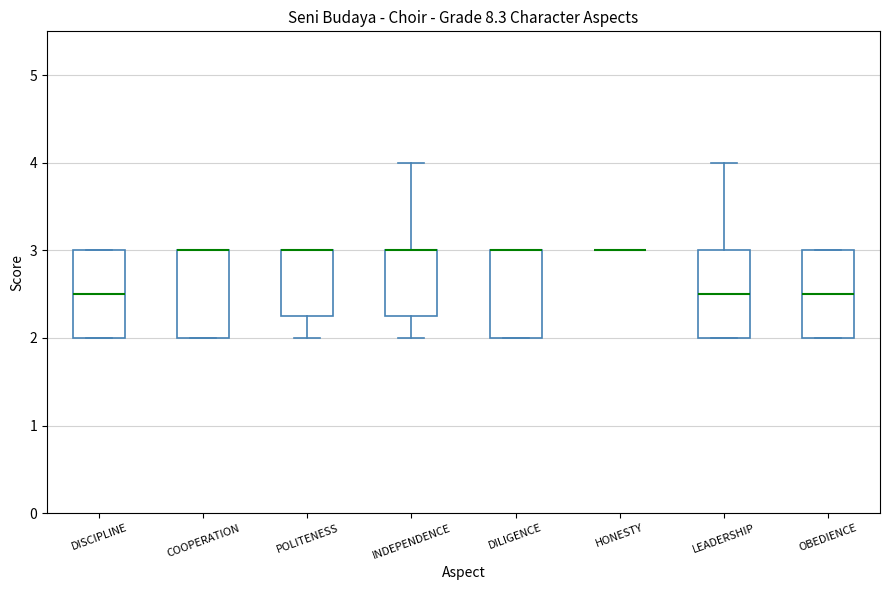

Reading left to right, read every box against the y-axis: the position of its median line, the range the box covers, and the ends of its whiskers. The values are not printed on the chart, so give them approximately, as read against the axis.

DISCIPLINE: median 2.5, box 2.0 to 3.0, whiskers 2.0 to 3.0
COOPERATION: median 3.0 (drawn on the box's upper edge), box 2.0 to 3.0, whiskers 2.0 to 3.0
POLITENESS: median 3.0 (drawn on the box's upper edge), box 2.3 to 3.0, whiskers 2.0 to 3.0
INDEPENDENCE: median 3.0 (drawn on the box's upper edge), box 2.3 to 3.0, whiskers 2.0 to 4.0
DILIGENCE: median 3.0 (drawn on the box's upper edge), box 2.0 to 3.0, whiskers 2.0 to 3.0
HONESTY: box collapsed to a line at 3.0, whiskers 3.0 to 3.0
LEADERSHIP: median 2.5, box 2.0 to 3.0, whiskers 2.0 to 4.0
OBEDIENCE: median 2.5, box 2.0 to 3.0, whiskers 2.0 to 3.0